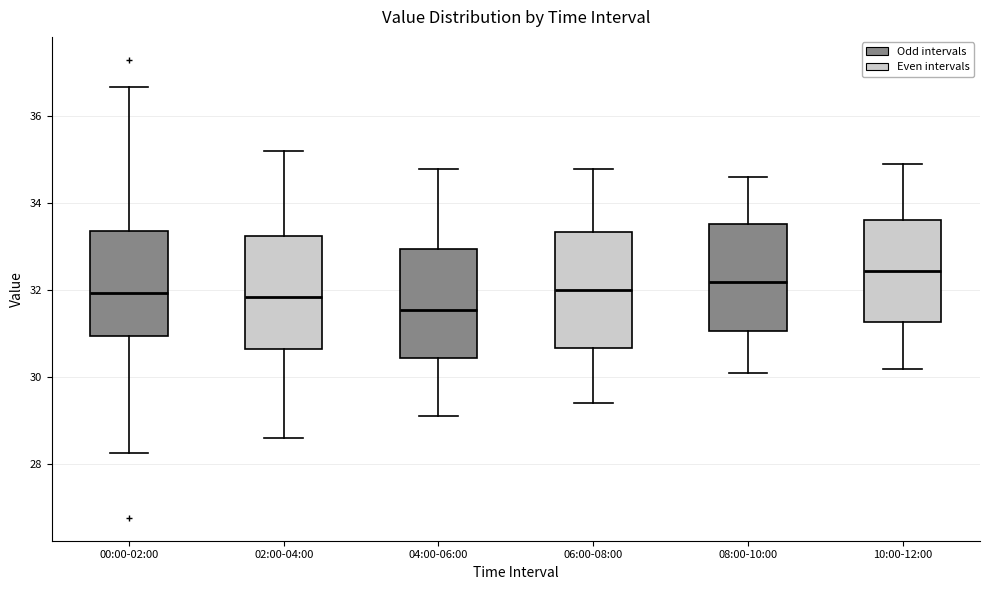

Reading left to right, read every box against the y-axis: the position of its median line, the range the box covers, and the ends of its whiskers. The values are not printed on the chart, so give them approximately, as read against the axis.

00:00-02:00: median 32.0, box 31.0 to 33.4, whiskers 28.2 to 36.6
02:00-04:00: median 31.8, box 30.6 to 33.2, whiskers 28.6 to 35.2
04:00-06:00: median 31.6, box 30.4 to 33.0, whiskers 29.2 to 34.8
06:00-08:00: median 32.0, box 30.6 to 33.4, whiskers 29.4 to 34.8
08:00-10:00: median 32.2, box 31.0 to 33.6, whiskers 30.2 to 34.6
10:00-12:00: median 32.4, box 31.2 to 33.6, whiskers 30.2 to 35.0